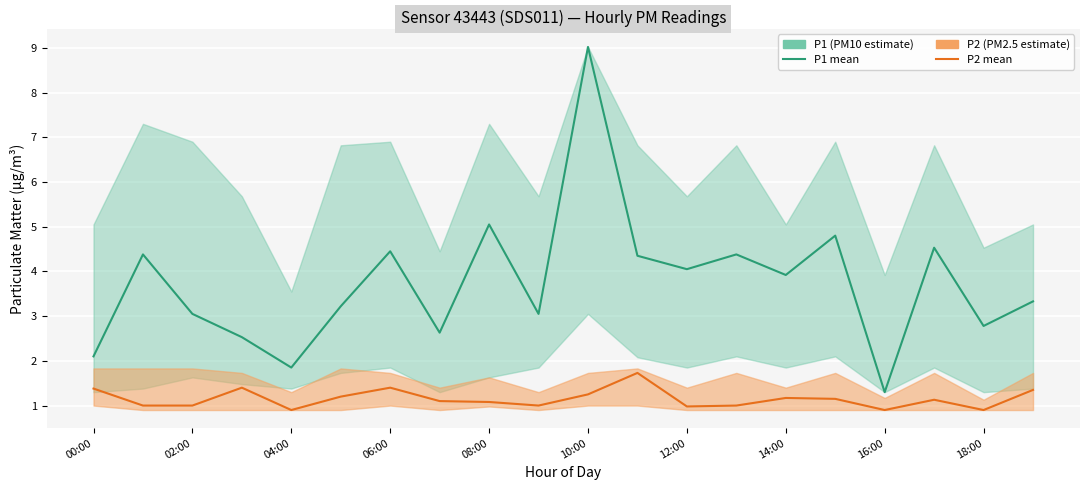

True or false: P2 and P1 cross at least once.

False